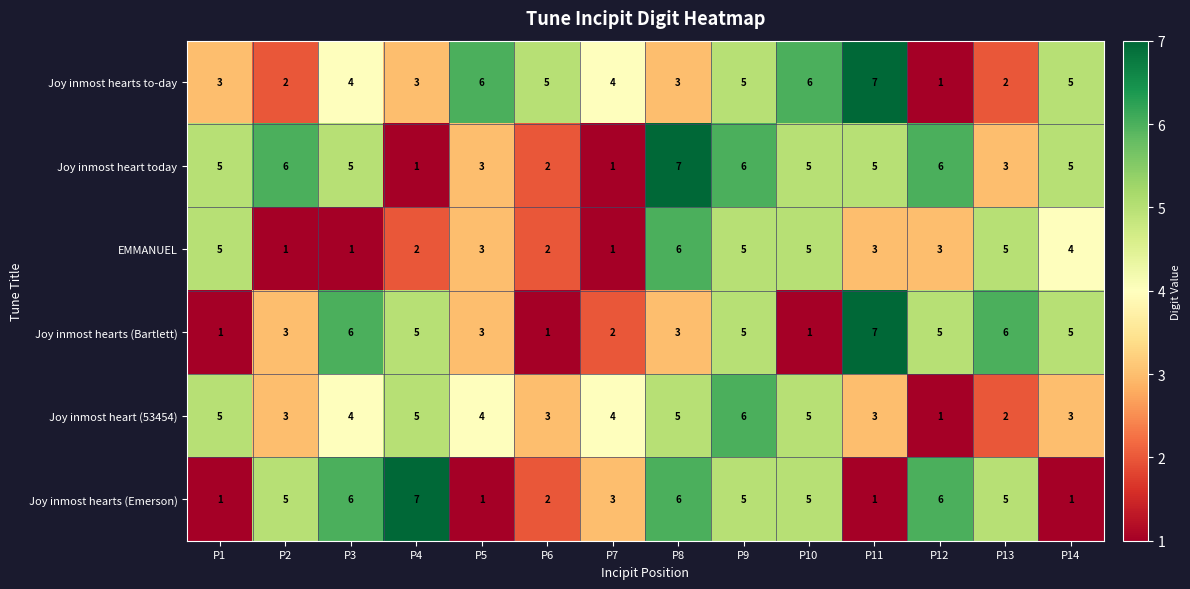

What is the maximum value for Joy inmost heart today?

7